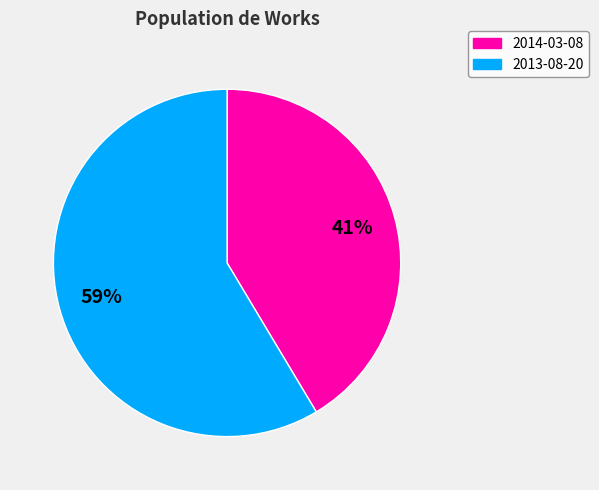

Which category accounts for the majority?

2013-08-20